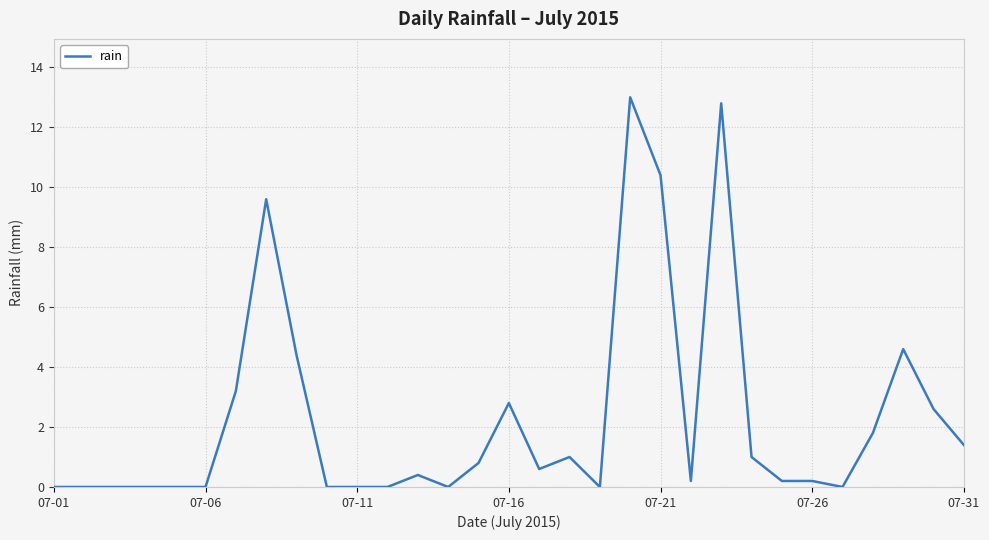

How many lines are shown in the chart?

1